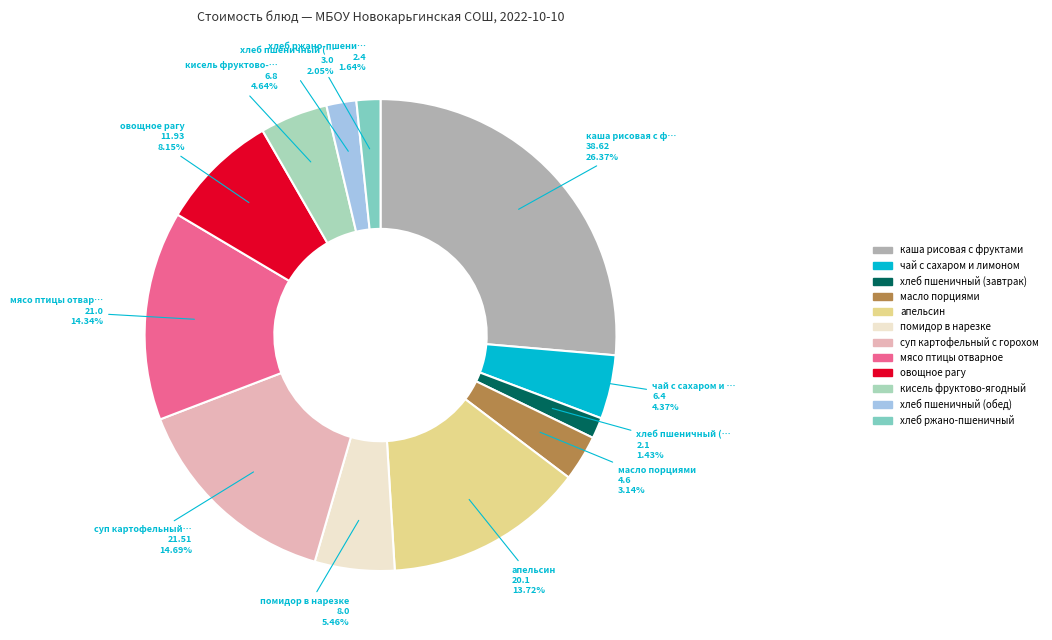

Is there any slice that represents more than half of the pie?

No